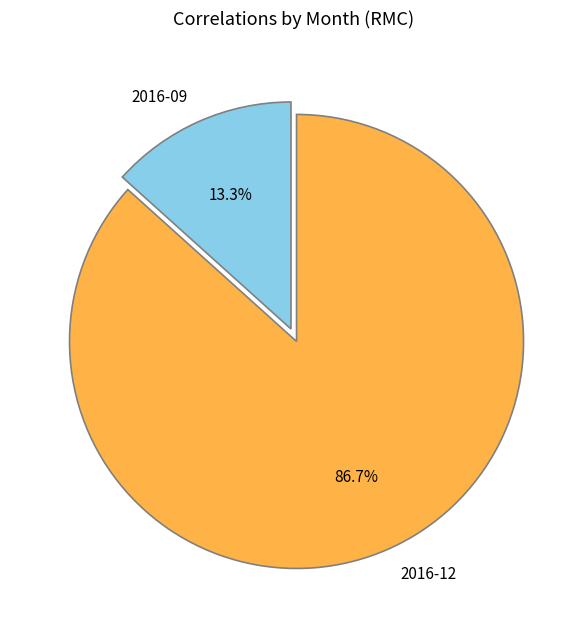

Count the number of slices in the pie.

2